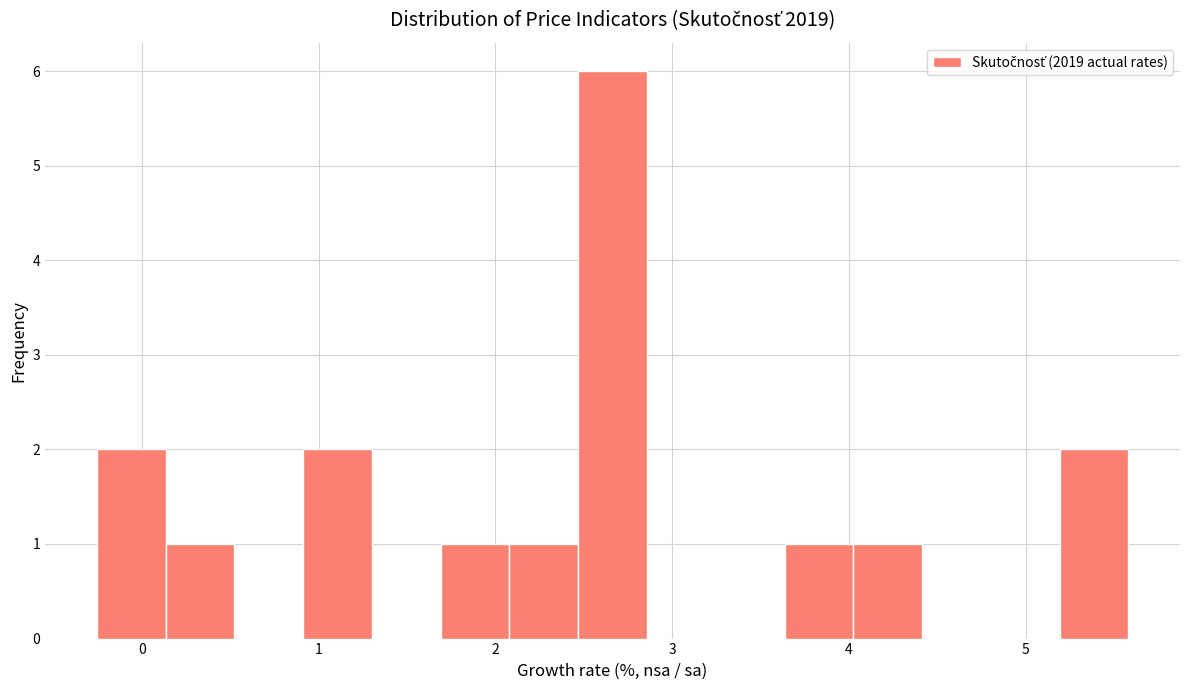

Read against the x-axis, roughly where is the centre of the tallest bar?

2.7